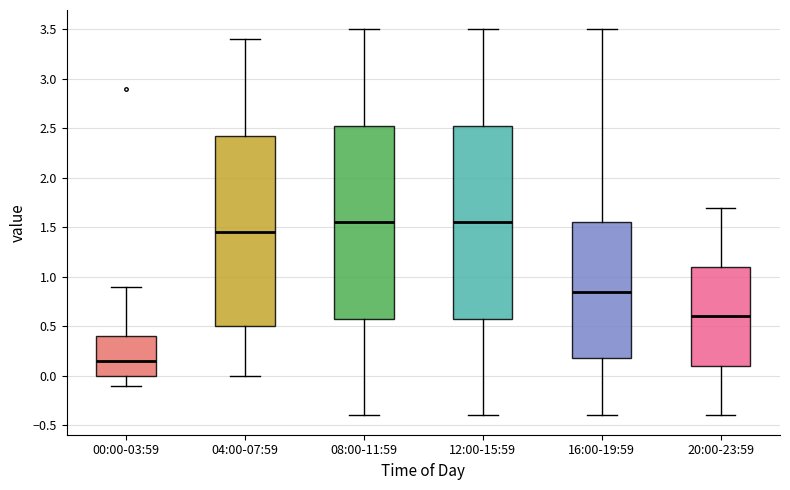

Where is the lower edge of the box for 04:00-07:59 on the y-axis? The values are not printed on the chart, so give them approximately, as read against the axis.

0.50